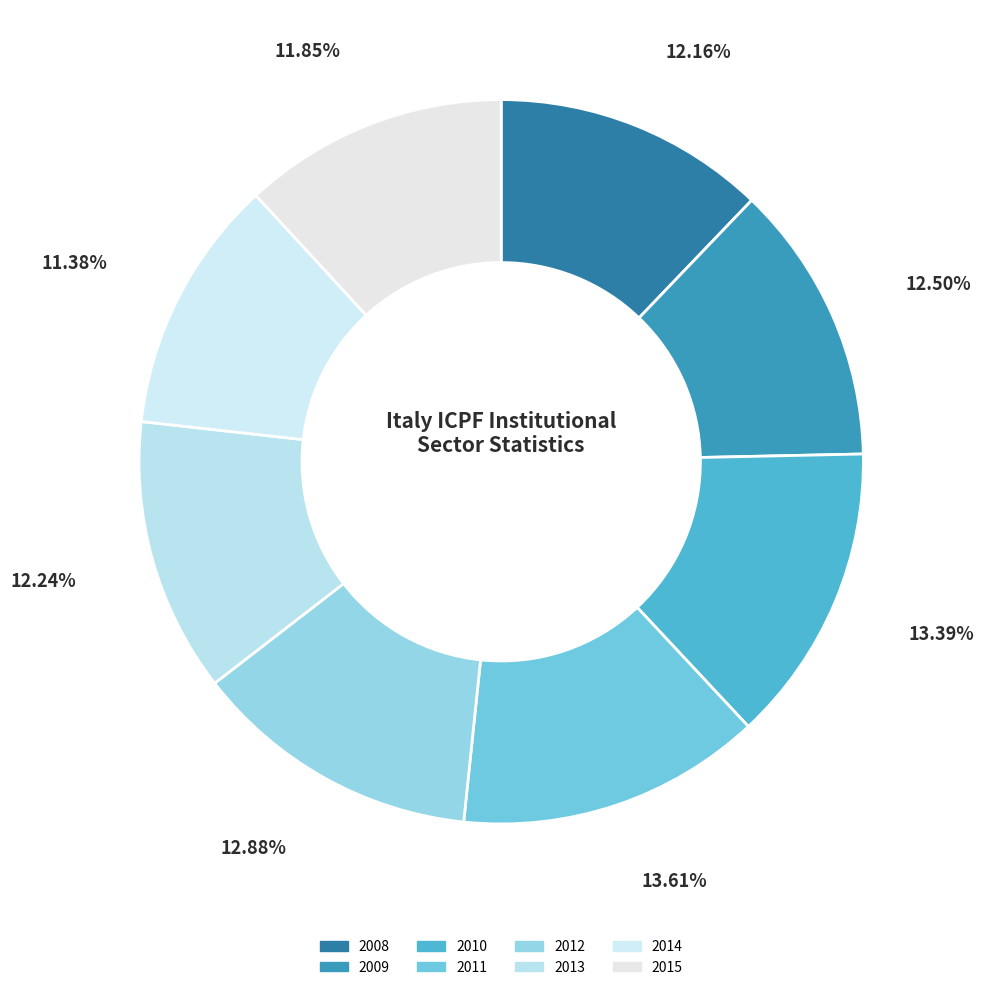

Is there any slice that represents more than half of the pie?

No